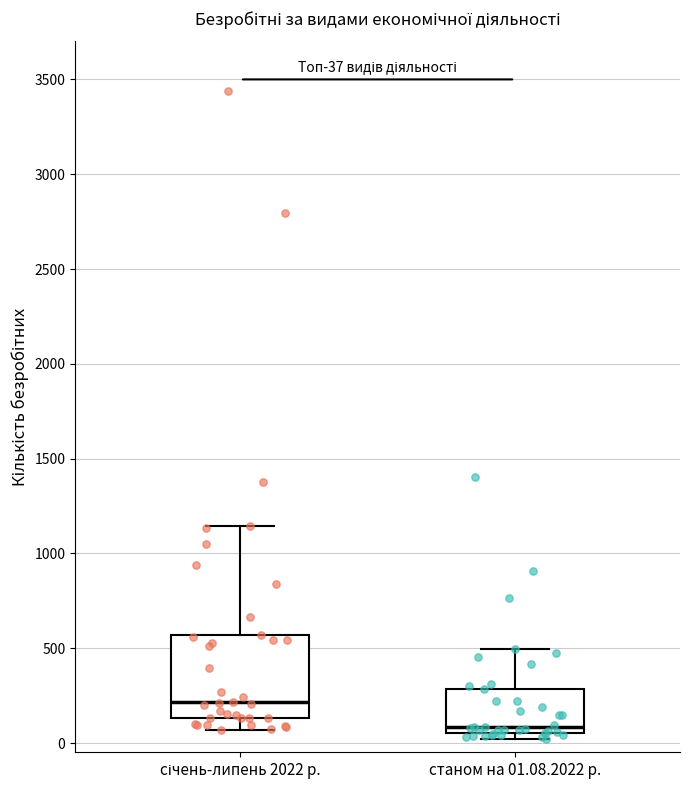

Which box is the tallest, from its lower edge to its upper edge?

січень-липень 2022 р.